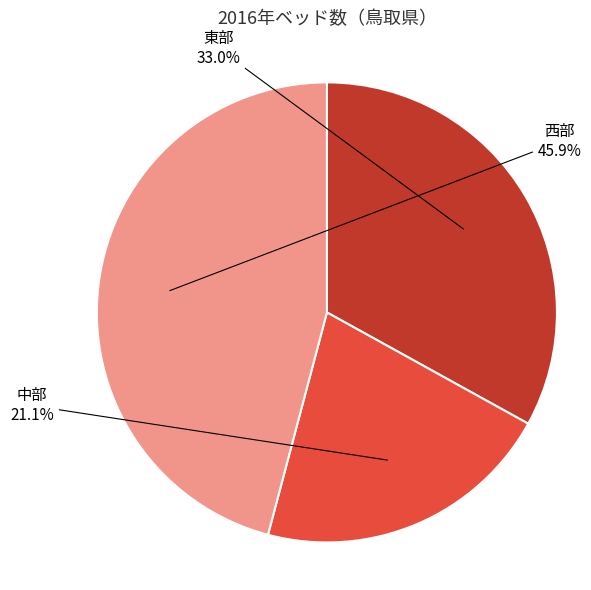

Is there a majority slice in this chart?

No